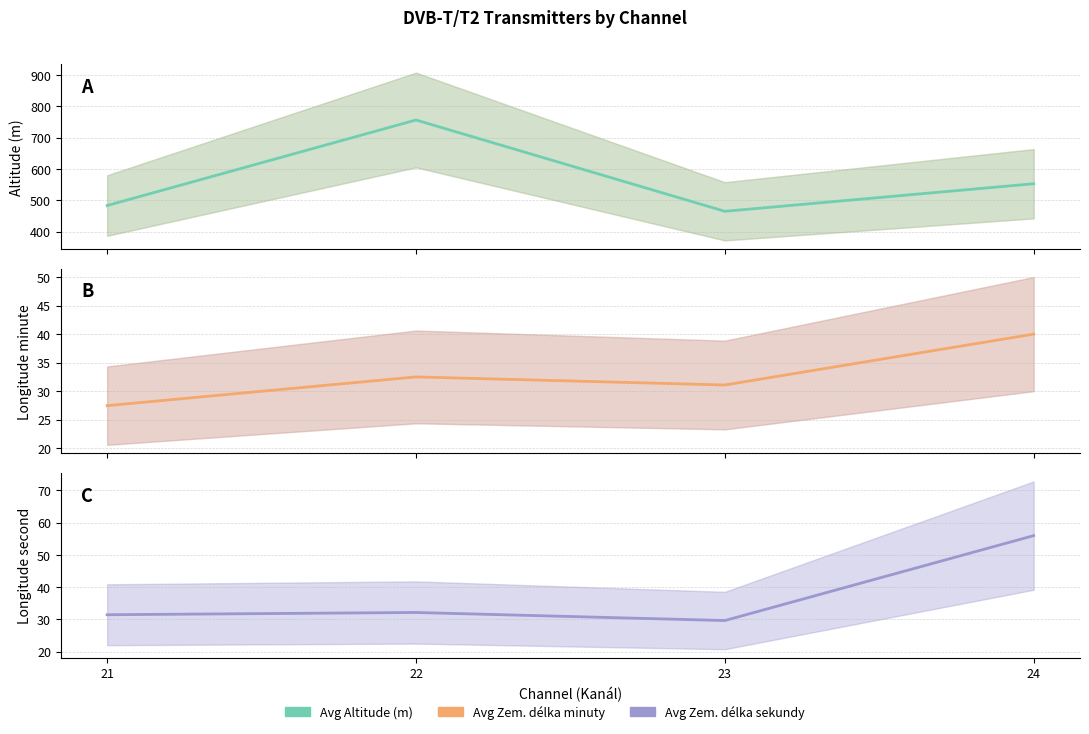

What is the minimum value shown in the chart?

27.5